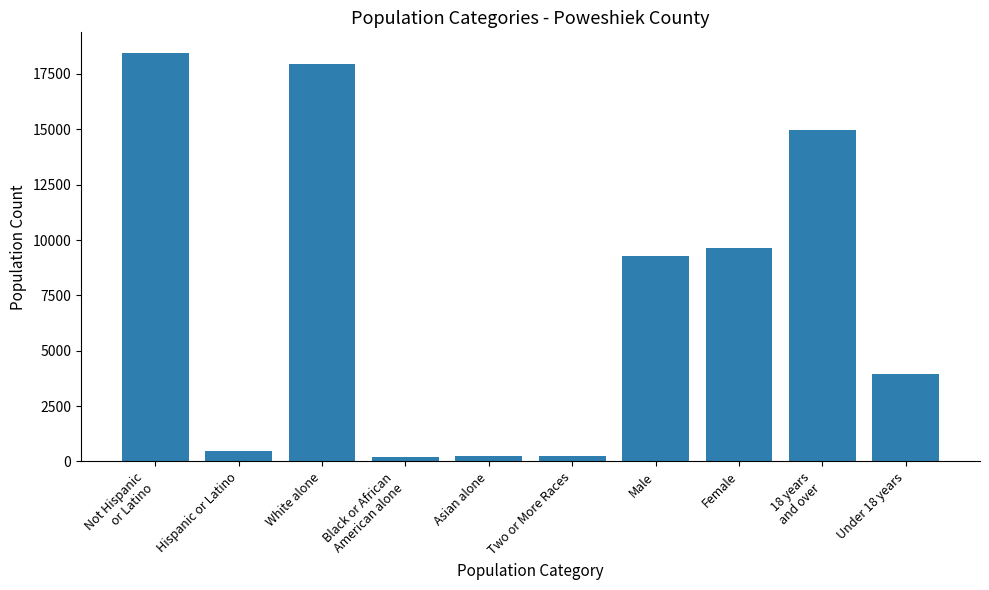

What is the average value?

7544